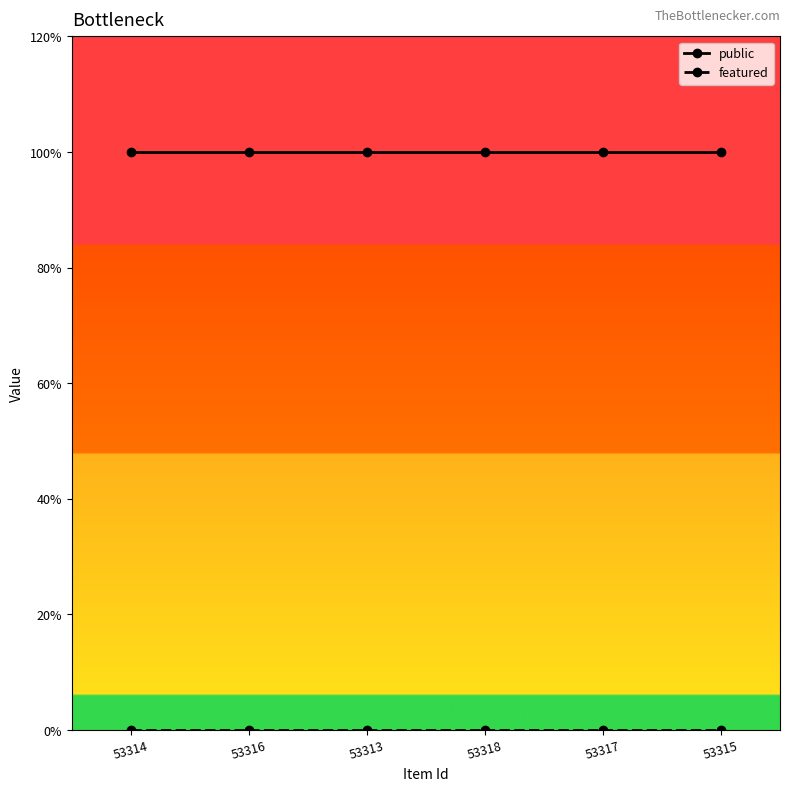

Does the chart have visible grid lines?

No